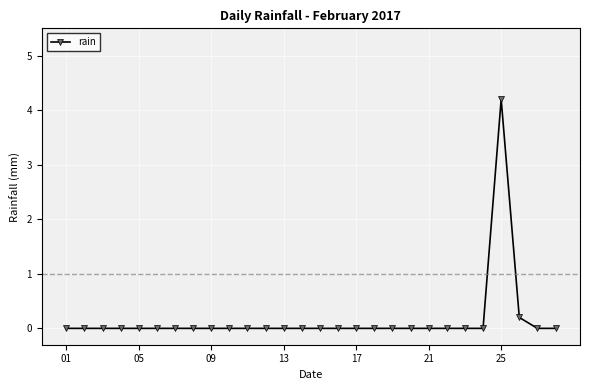

What is the sum of all values?

4.4